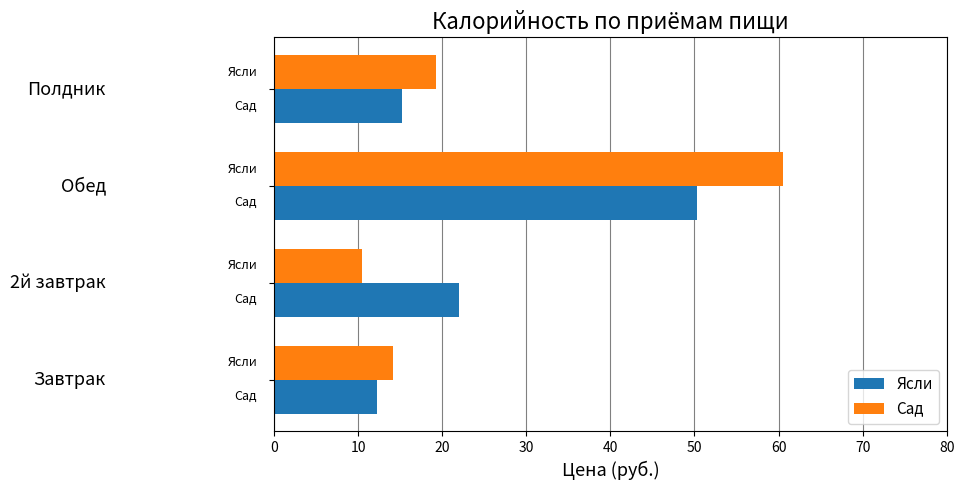

What is the difference between the maximum and minimum values in the Ясли series?

38.0